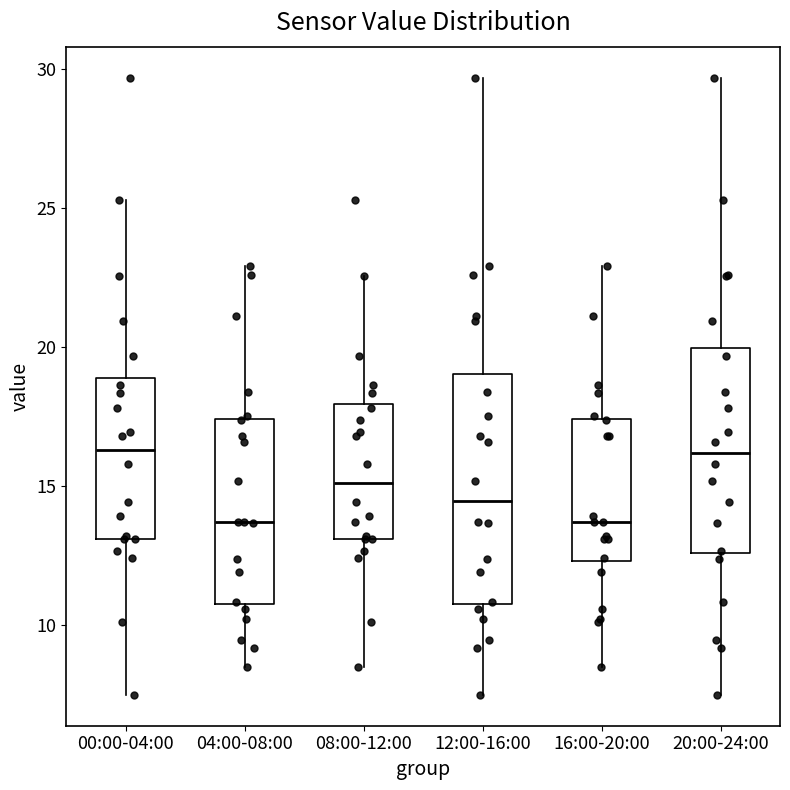

Reading left to right, transcribe this box plot: for each box, give where its median line is, the range the box spans, and where its two whiskers end, as read against the y-axis. The values are not printed on the chart, so give them approximately, as read against the axis.

00:00-04:00: median 16.5, box 13.0 to 19.0, whiskers 7.5 to 25.5
04:00-08:00: median 13.5, box 11.0 to 17.5, whiskers 8.5 to 23.0
08:00-12:00: median 15.0, box 13.0 to 18.0, whiskers 8.5 to 22.5
12:00-16:00: median 14.5, box 11.0 to 19.0, whiskers 7.5 to 29.5
16:00-20:00: median 13.5, box 12.5 to 17.5, whiskers 8.5 to 23.0
20:00-24:00: median 16.0, box 12.5 to 20.0, whiskers 7.5 to 29.5